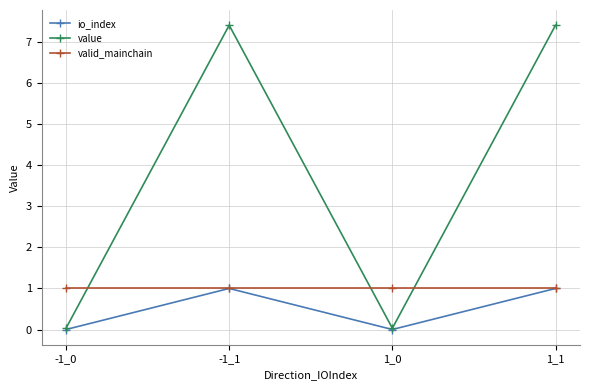

At how many categories does at least one series exceed 2?

2